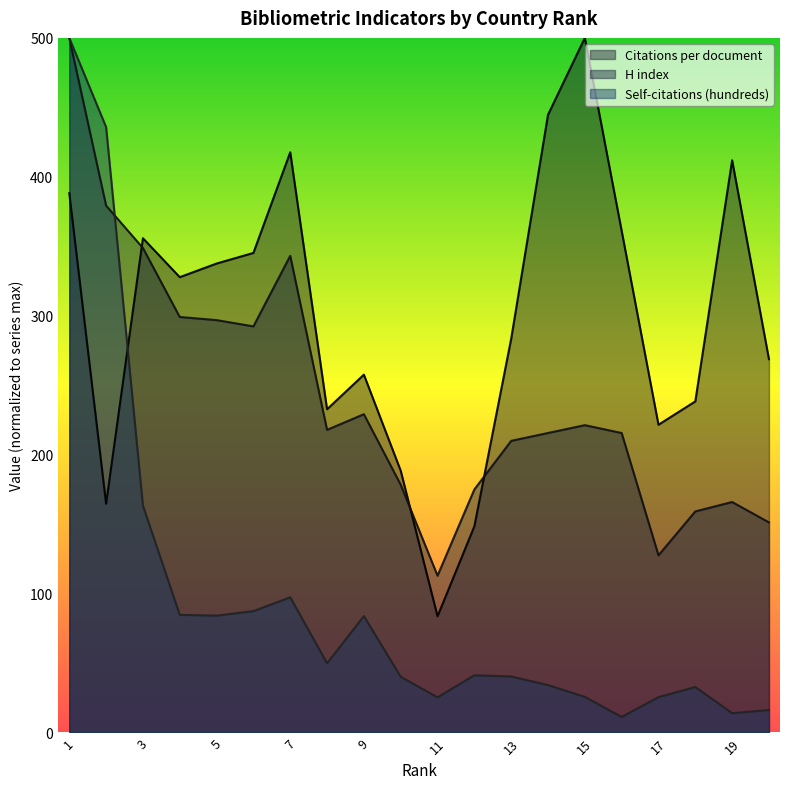

True or false: H index has more than 1 interior local peaks.

True